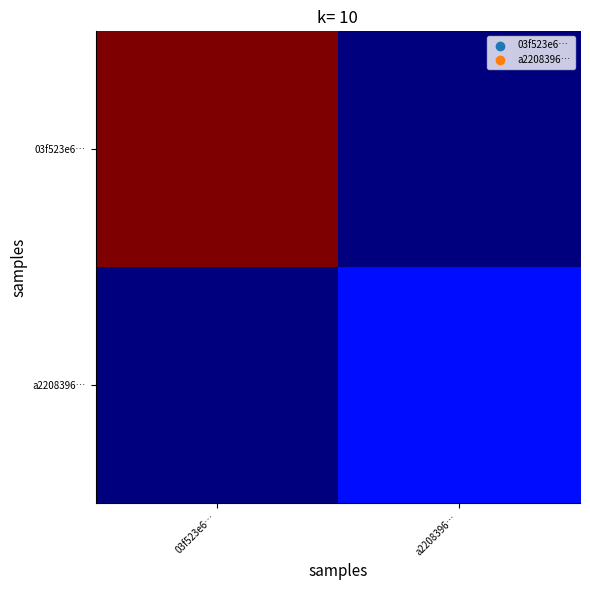

List the series in order of their overall mean, highest first.

03f523e6…, a2208396…